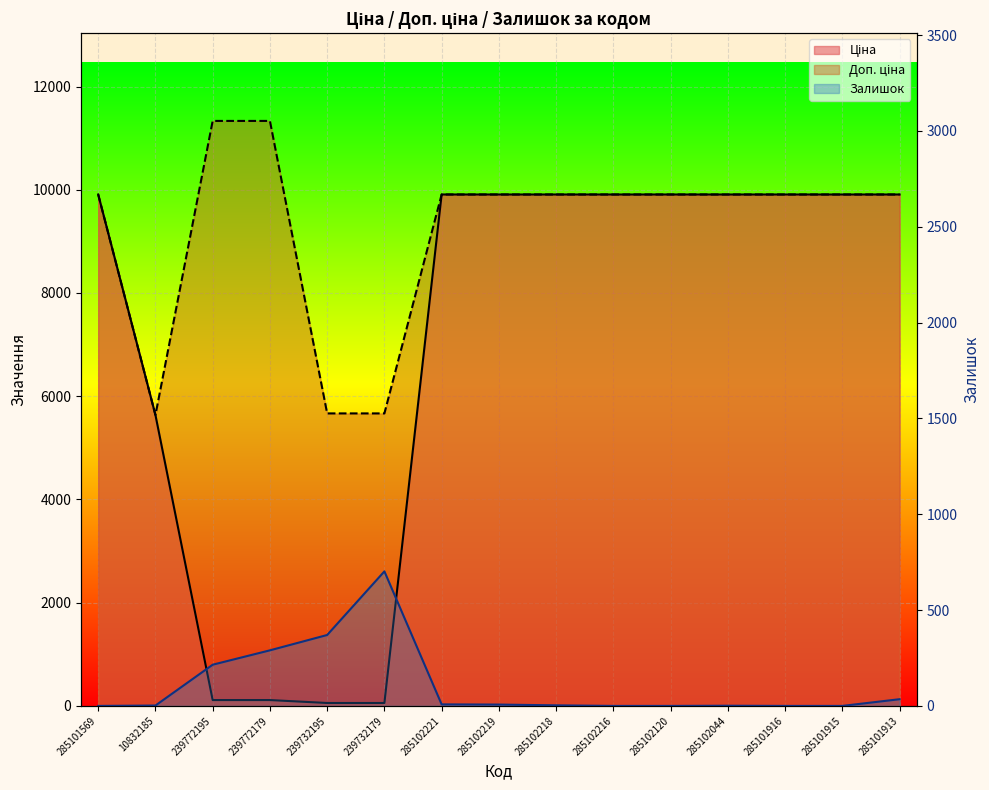

At which label does Залишок reach its peak?

239732179